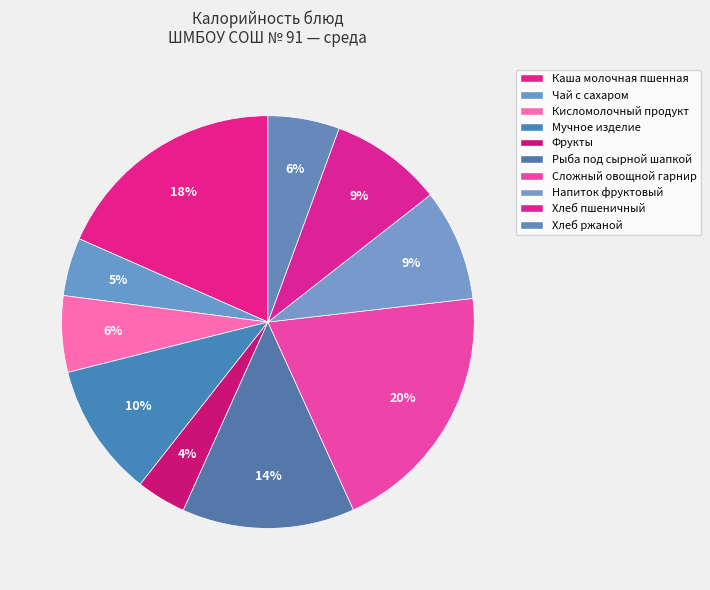

What is the smallest slice in the pie chart?

Фрукты